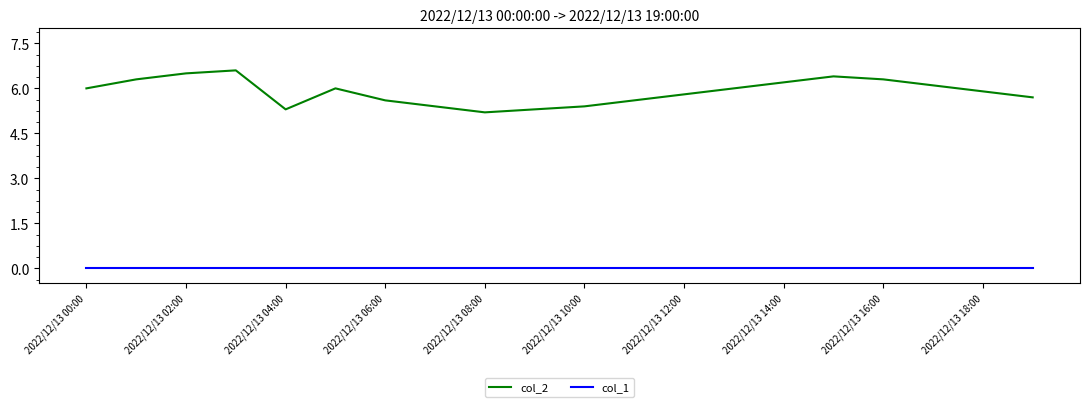

True or false: col_2 and col_1 cross at least once.

False